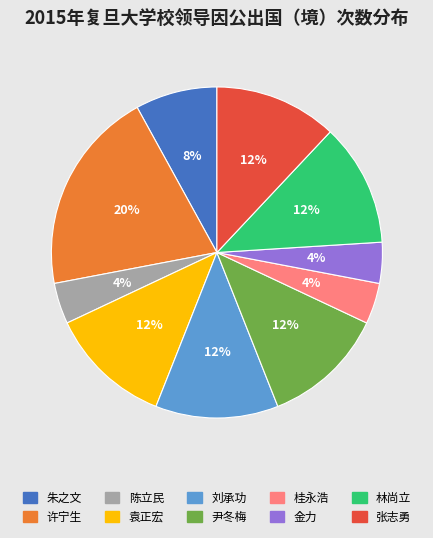

Is there any slice that represents more than half of the pie?

No